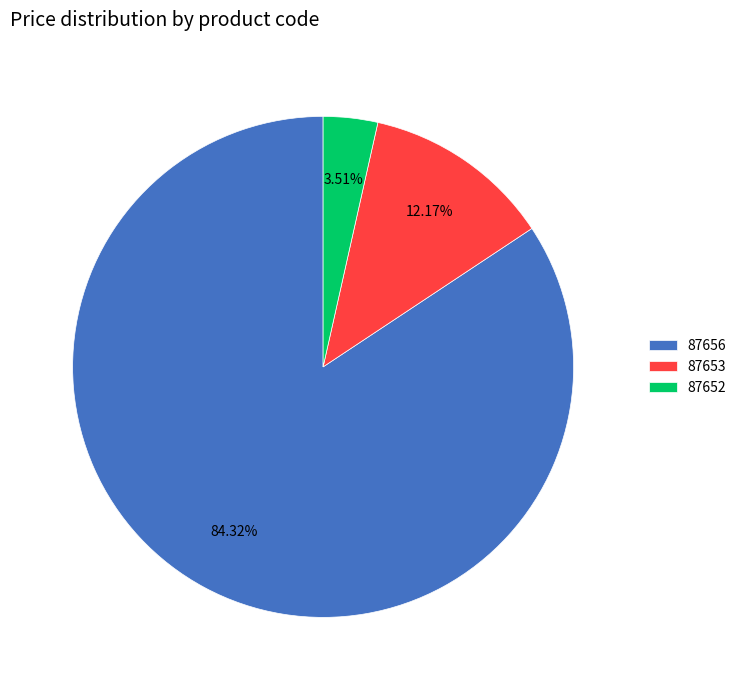

Which has a higher value, 87653 or 87652?

87653